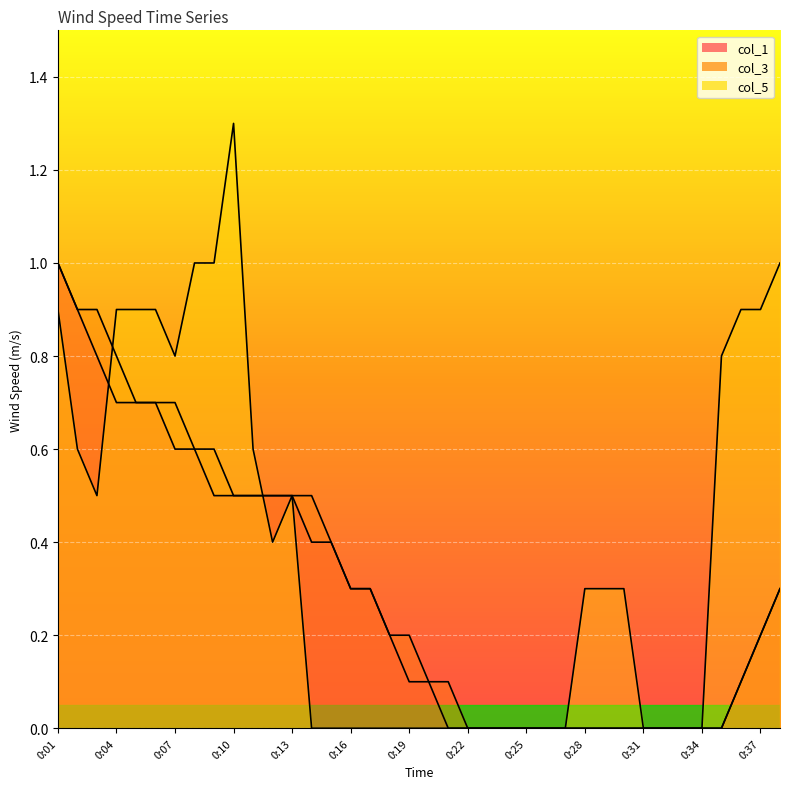

What is the sum of all col_3 values?

11.6